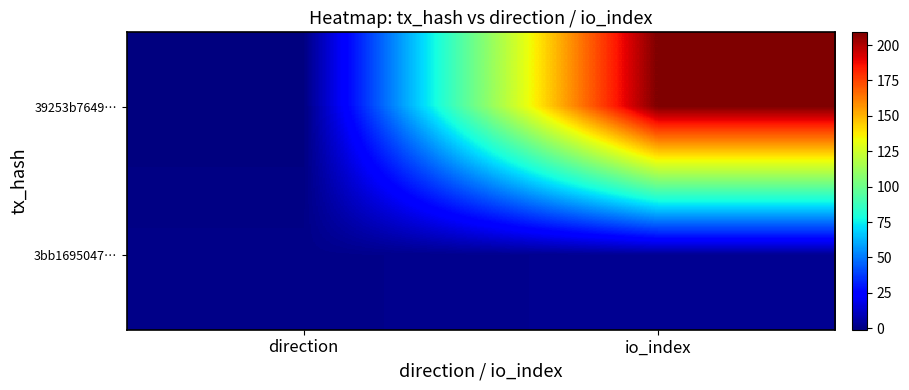

List the series in order of their peak value, highest first.

39253b7649…, 3bb1695047…